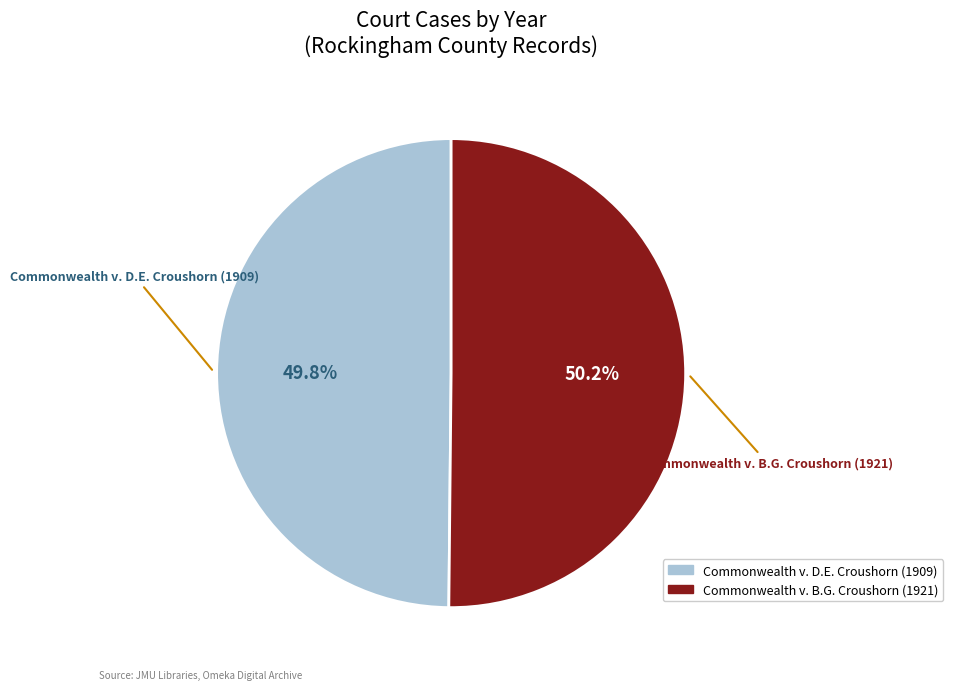

The Commonwealth v. D.E. Croushorn (1909) slice represents 50% of the pie. True or false?

True